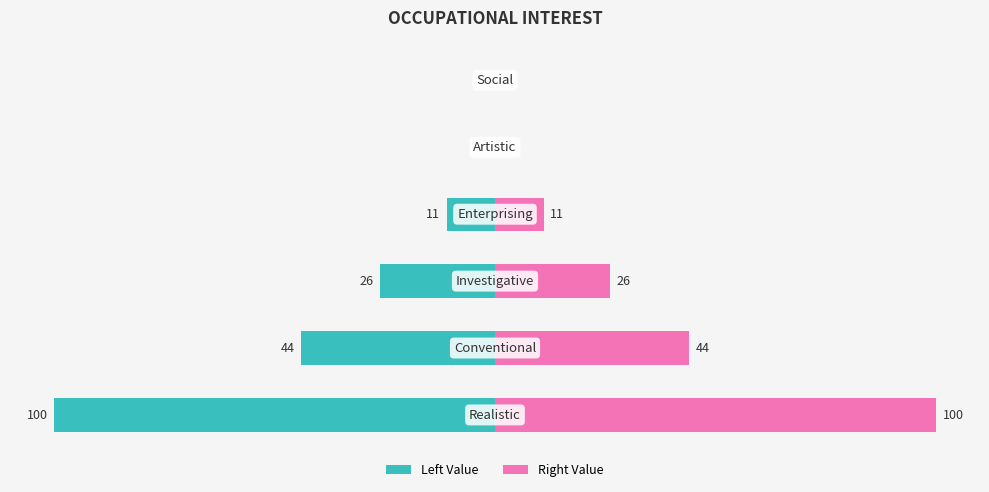

What is the sum of all Occupational Interest (Right) values?

181